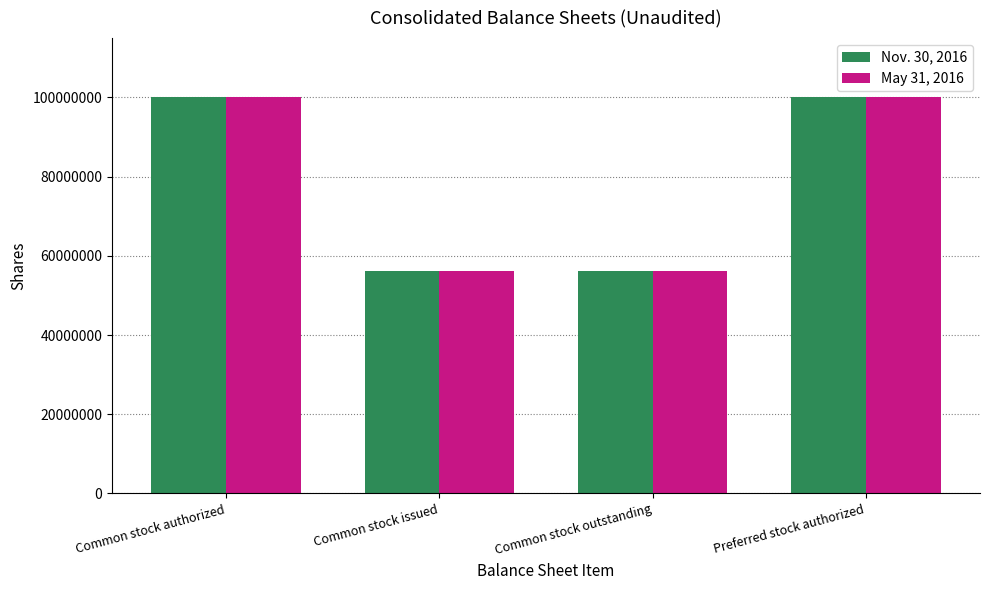

What is the average value of the Nov. 30, 2016 series?

78050000